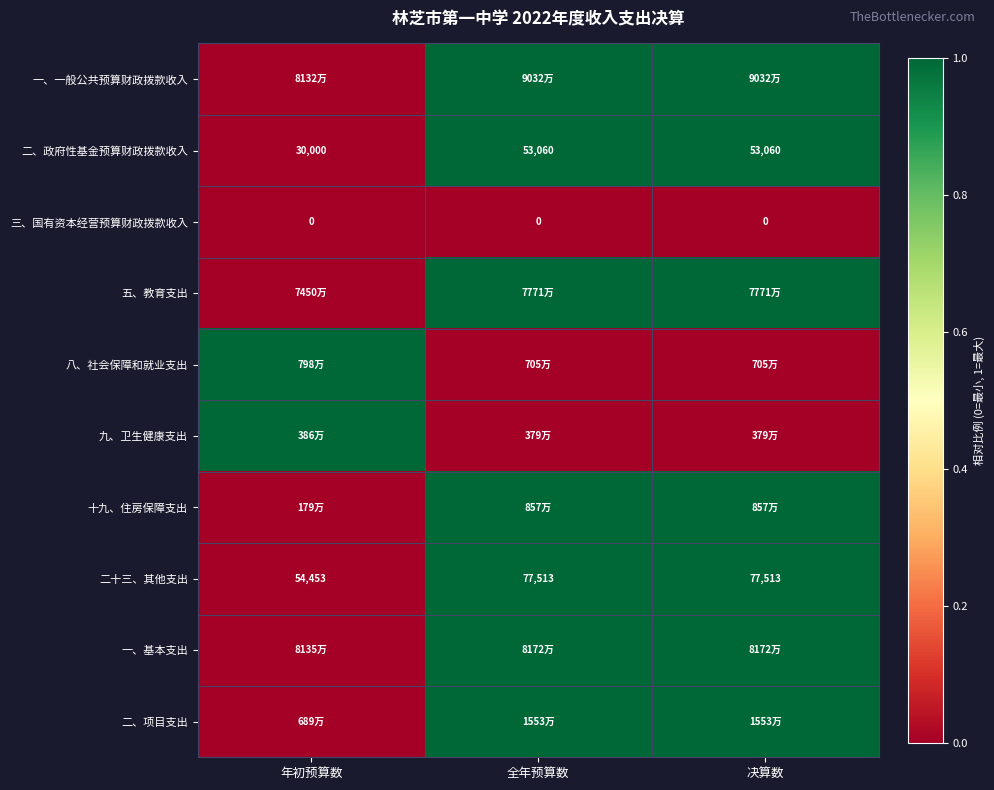

At which label does 二十三、其他支出 reach its minimum?

年初预算数